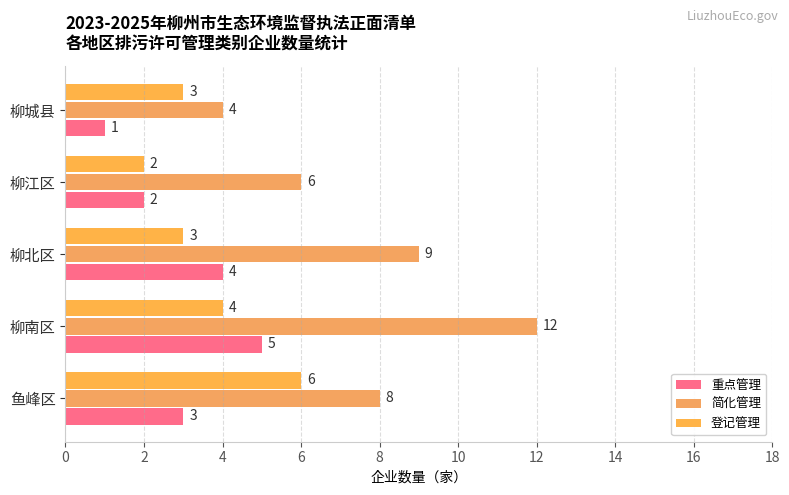

At how many categories does at least one series exceed 5?

4